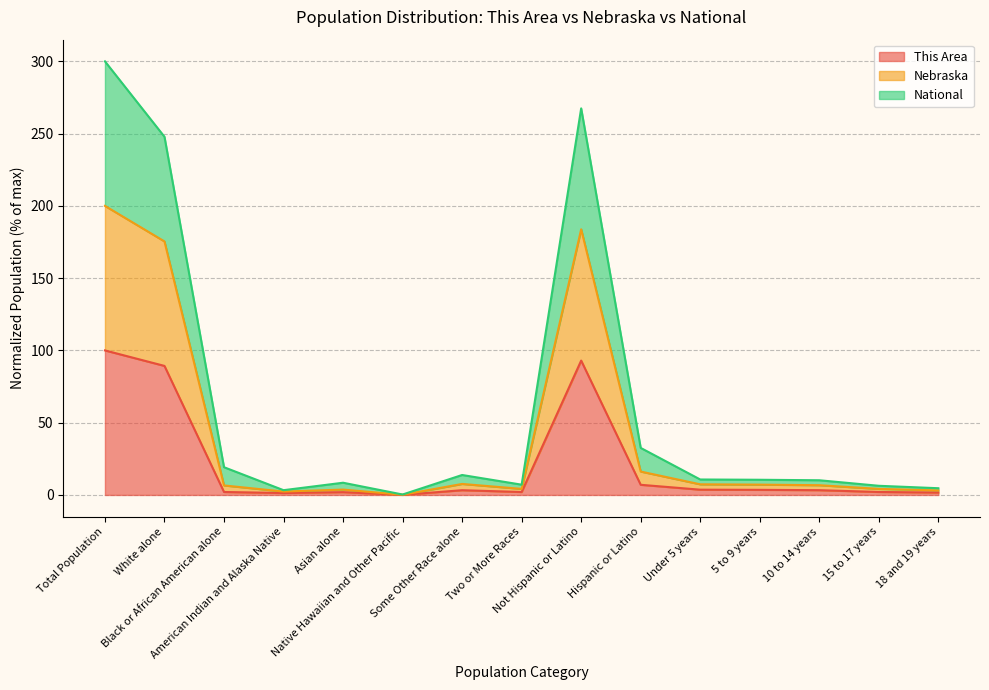

Read the National value at White alone.

247.8